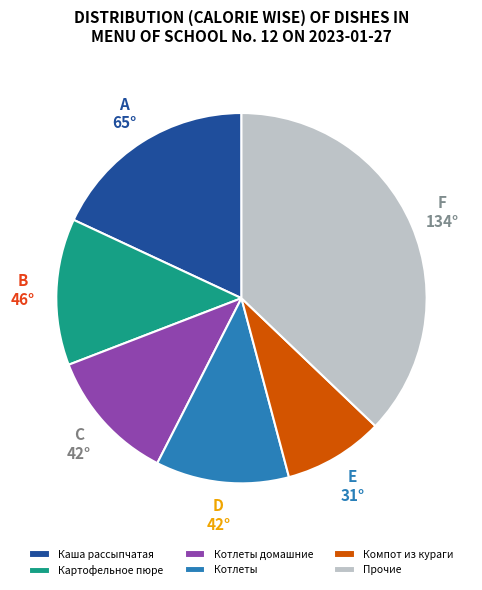

What is the ratio of the value at Картофельное пюре to the value at Котлеты?

1.1